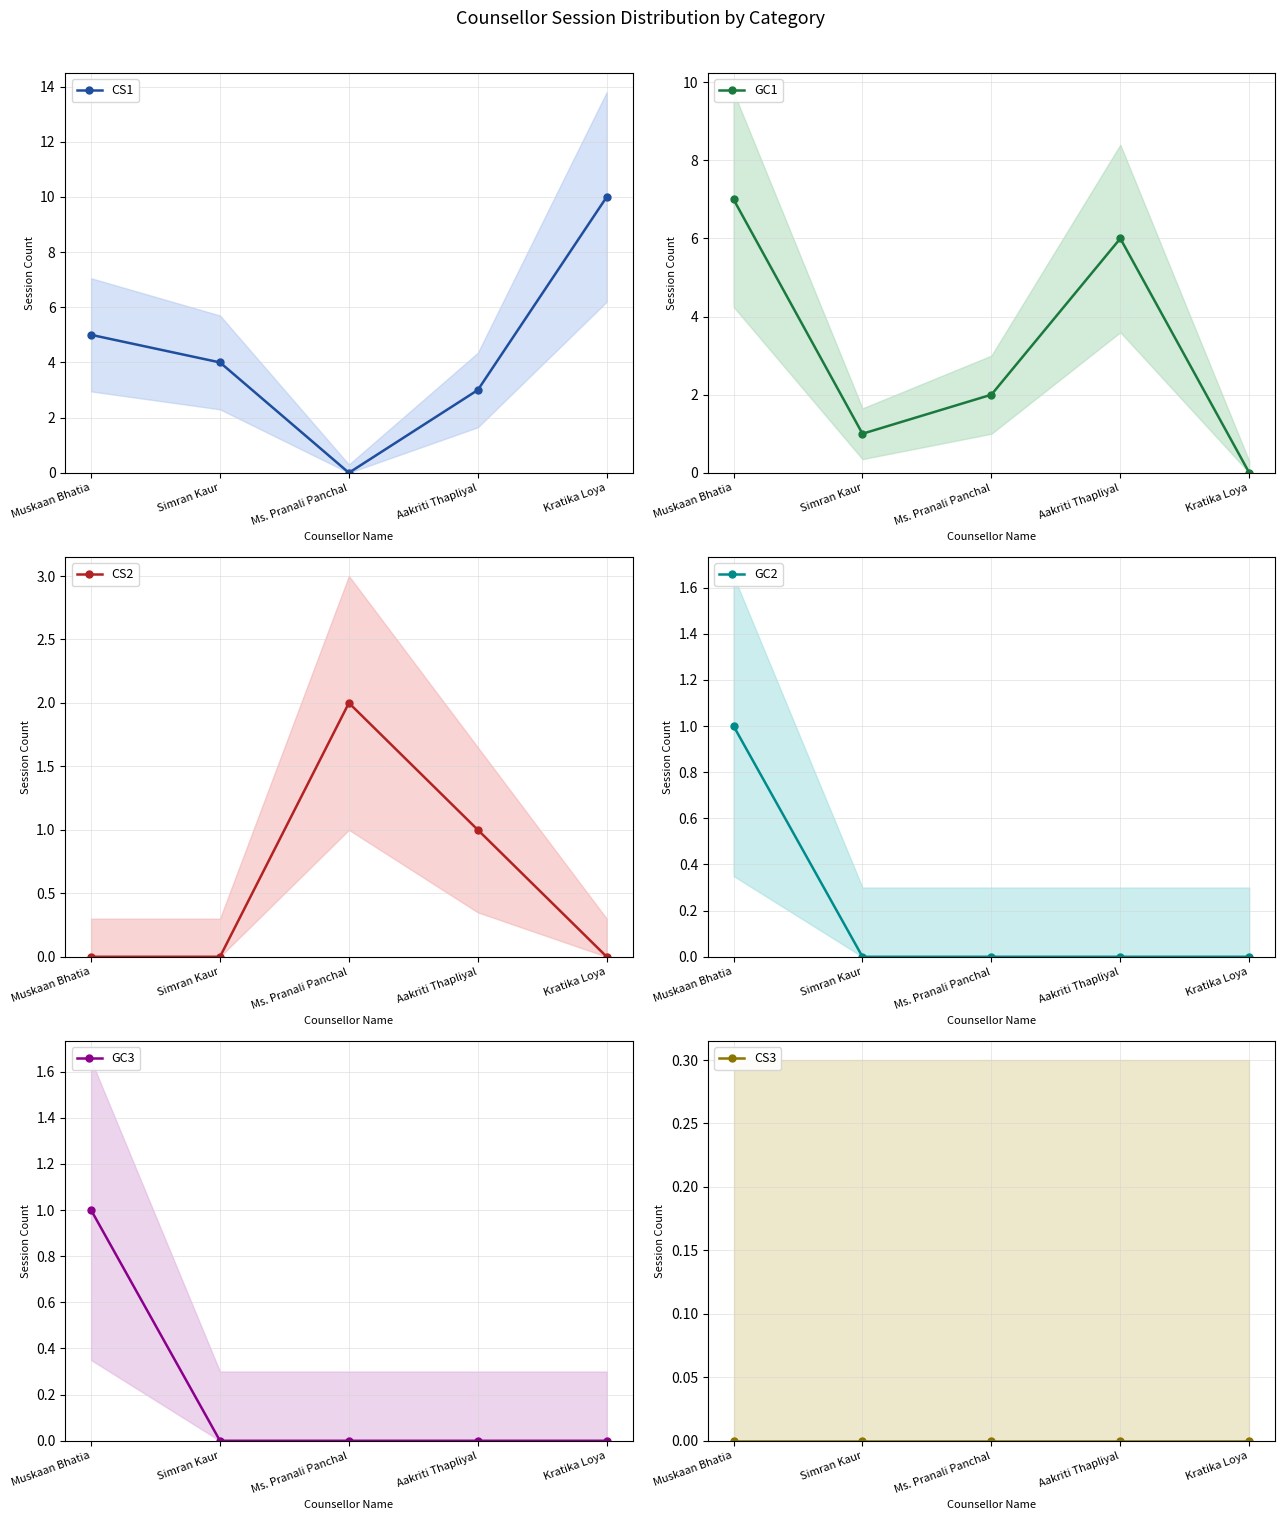

What is the sum of the GC1 values at Ms. Pranali Panchal and Simran Kaur?

3